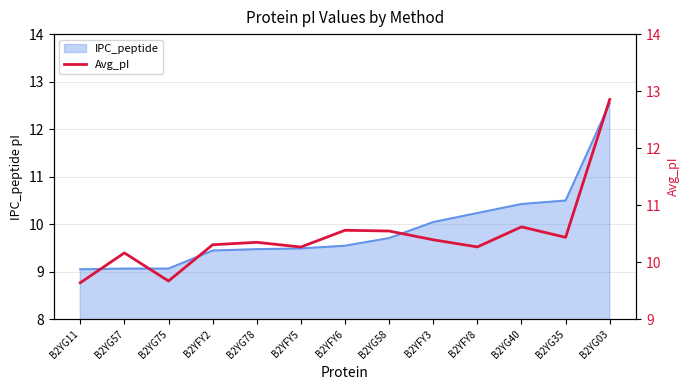

The IPC_peptide series shows 16.8 at B2YFY6. True or false?

False